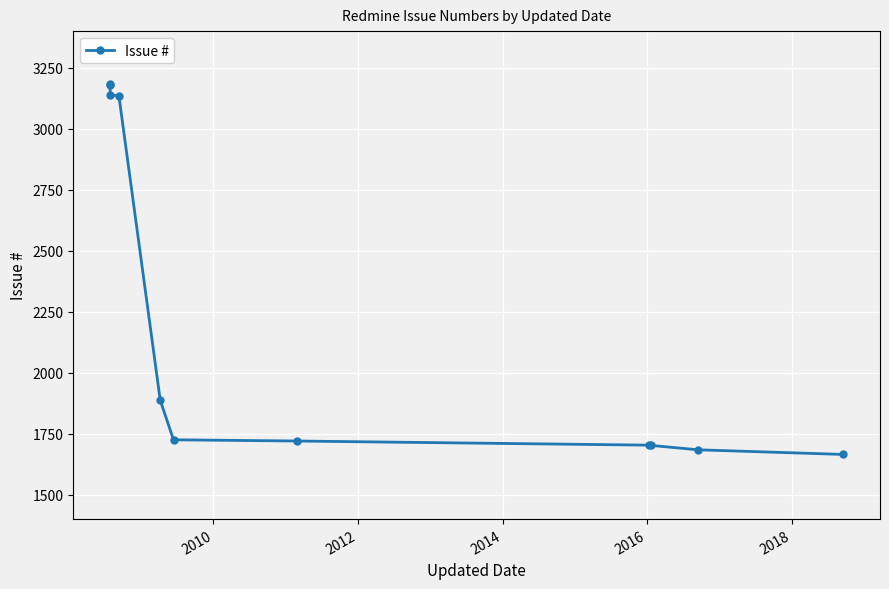

How many lines are shown in the chart?

1